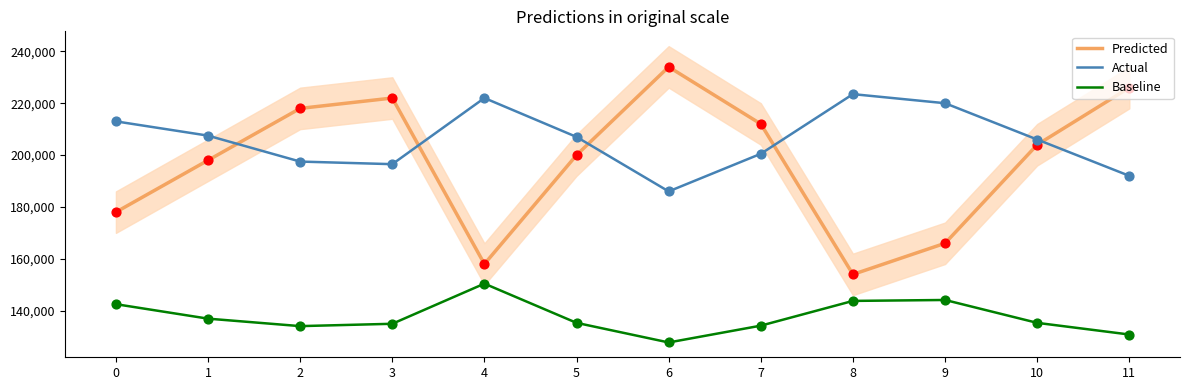

Which series has the largest Y range (max minus min)?

Predicted